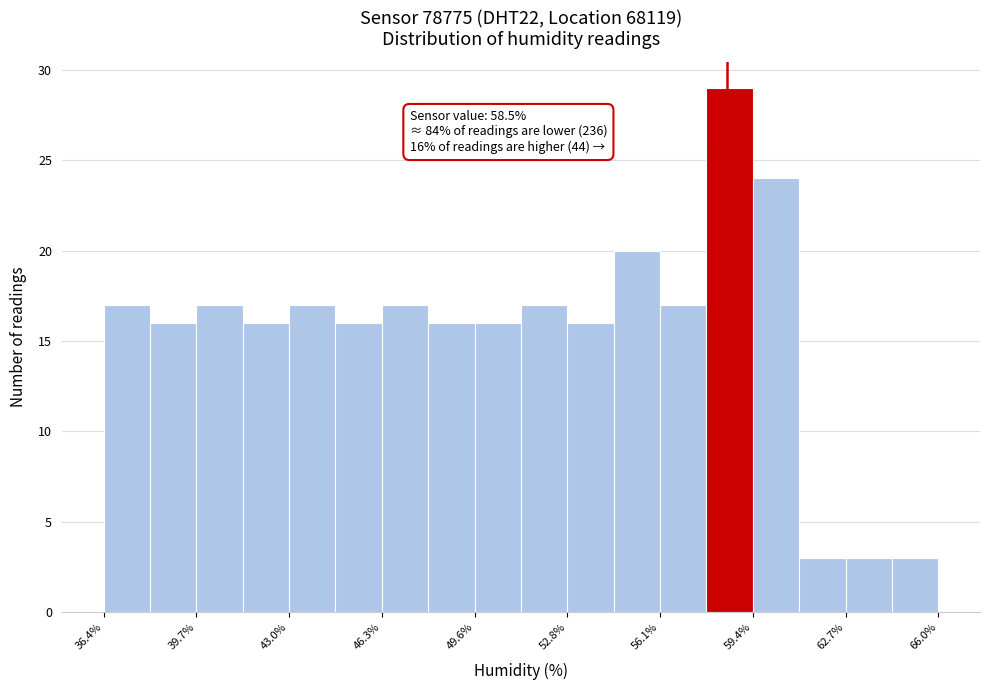

Read against the x-axis, roughly where is the centre of the tallest bar?

58.5